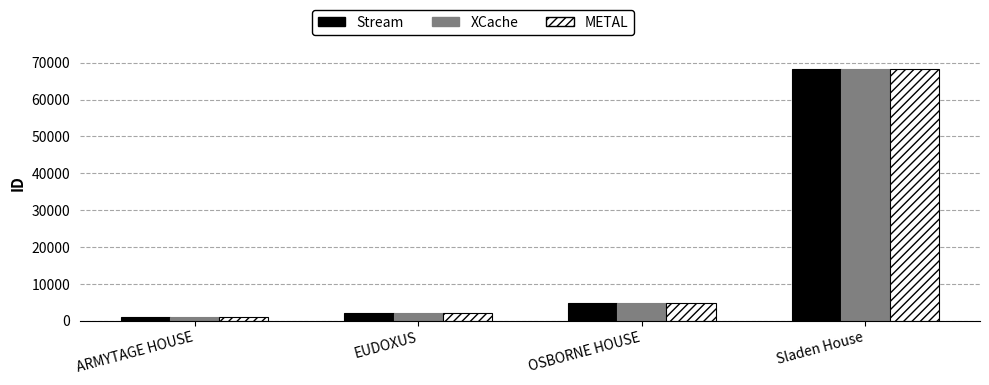

What is the difference between the Stream values at ARMYTAGE HOUSE and EUDOXUS?

1168